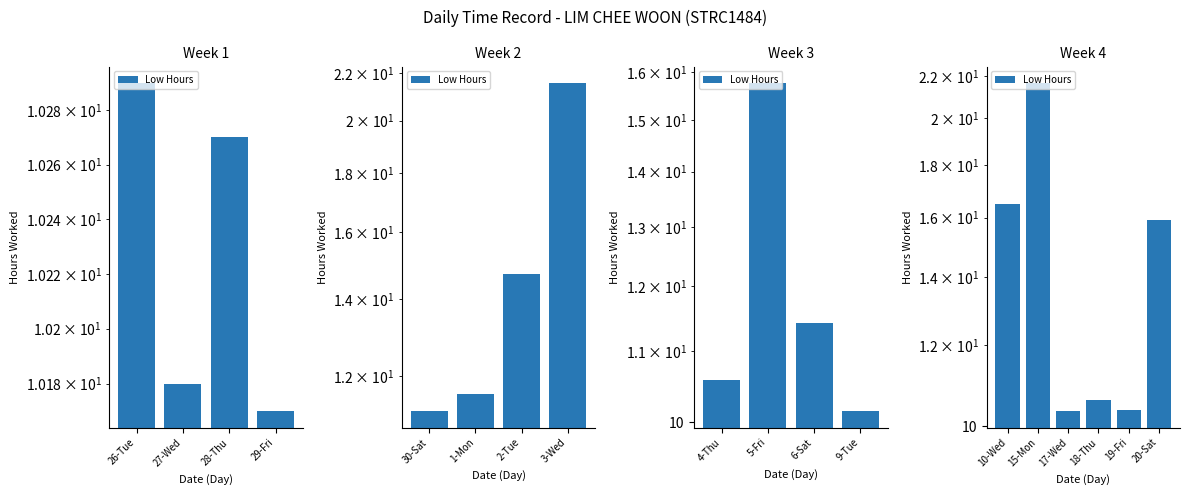

What is the approximate value at 19-Fri?

10.4